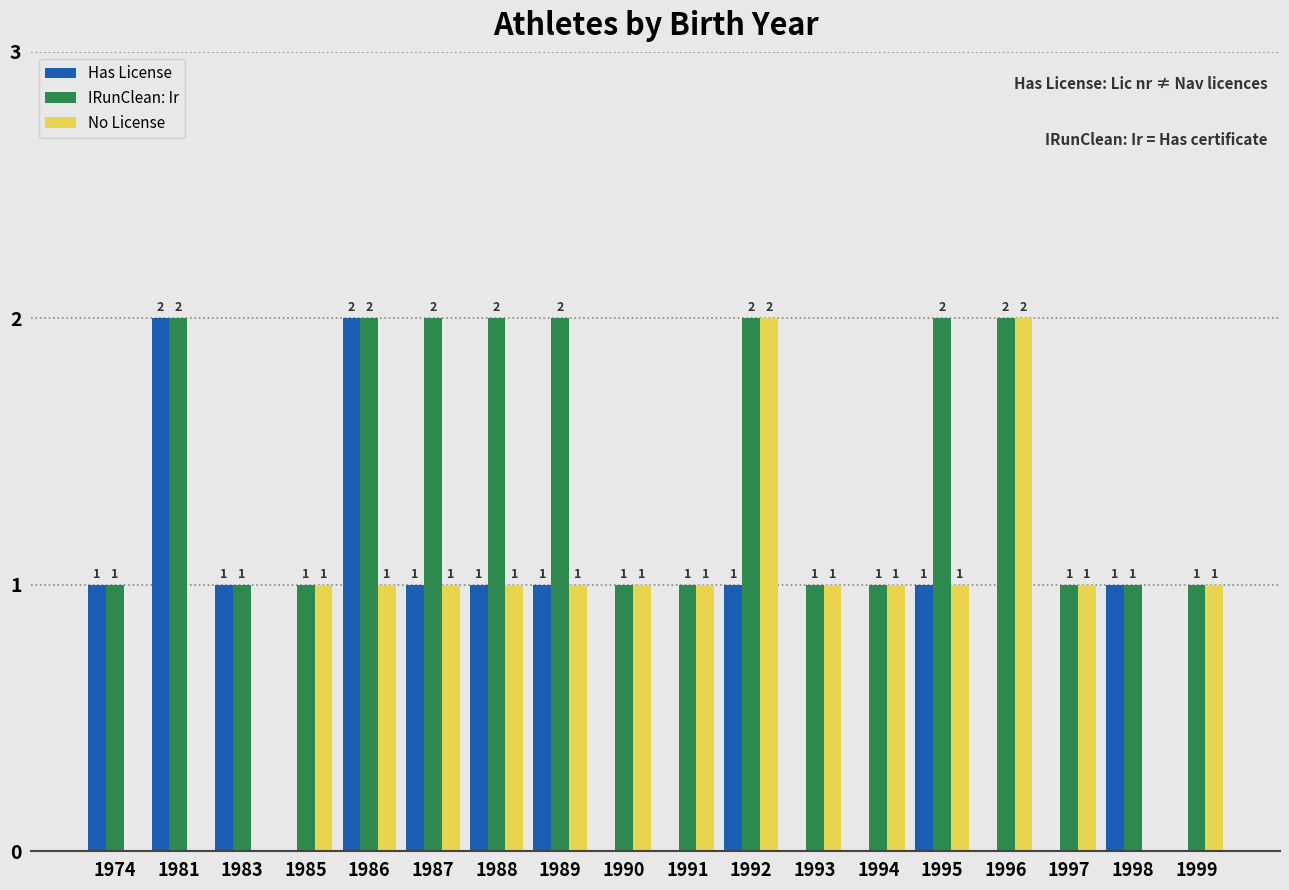

Between 1985 and 1986, which series saw the biggest shift?

Has License